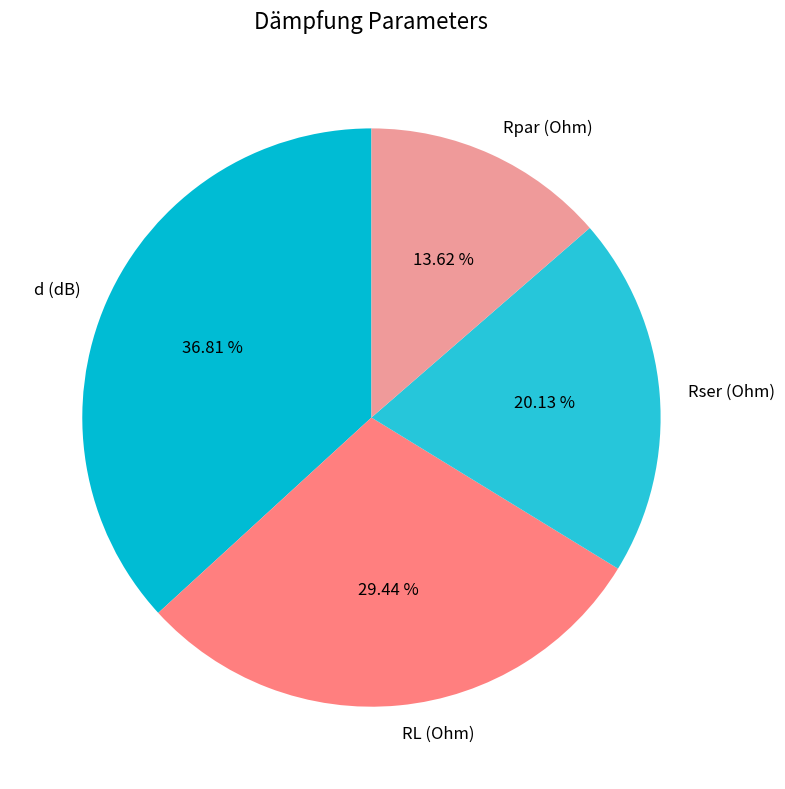

What is the smallest slice in the pie chart?

Rpar (Ohm)